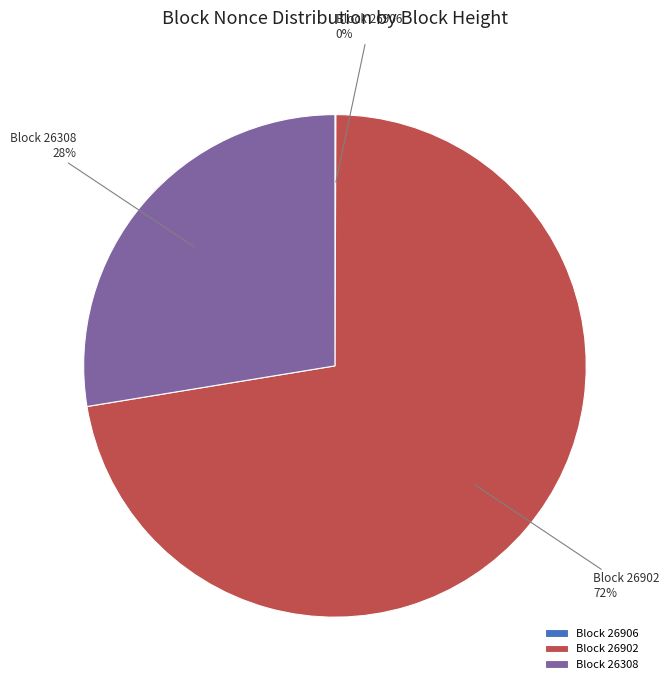

To the nearest percent, what percentage of the pie is Block 26308?

28%